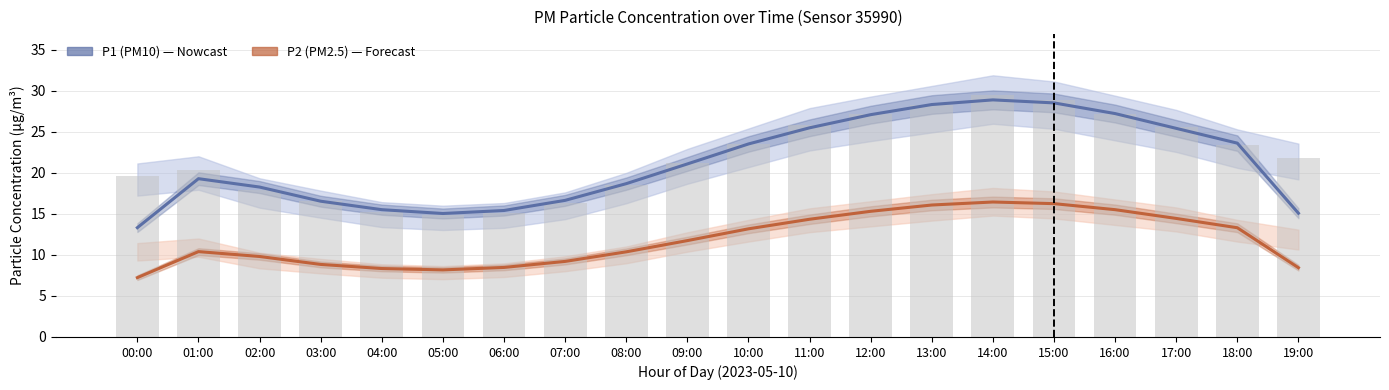

What is the average value of the P1 (PM10) series?

21.1